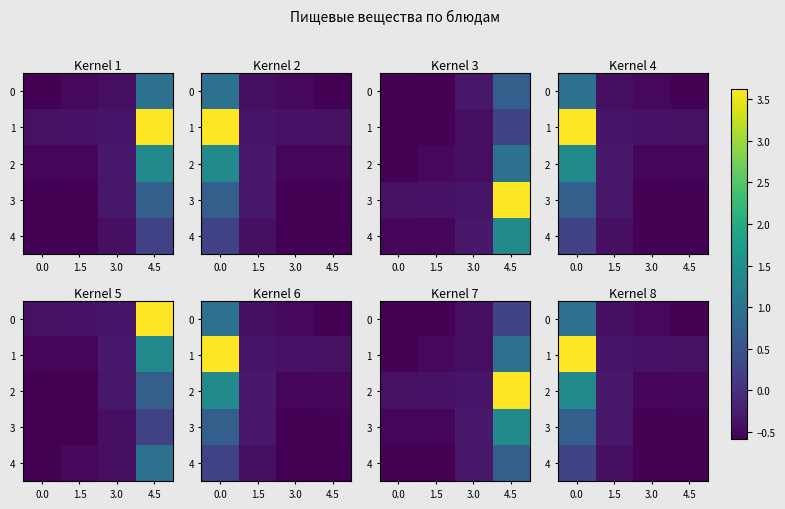

At how many categories does at least one series exceed 2?

1